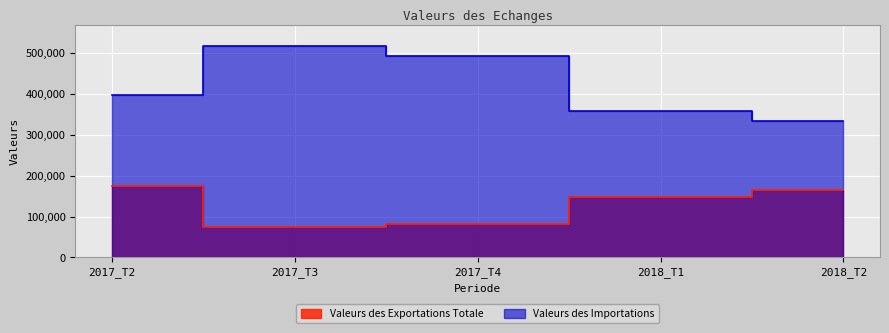

At which label is Valeurs des Exportations Totale closest to 124859?

2018_T1